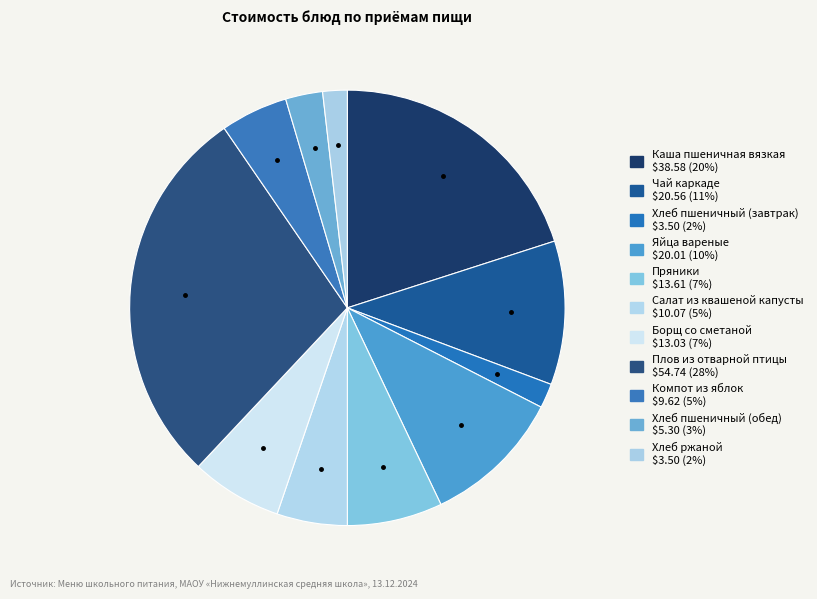

Is it true that Борщ со сметаной is 1% of the pie?

False